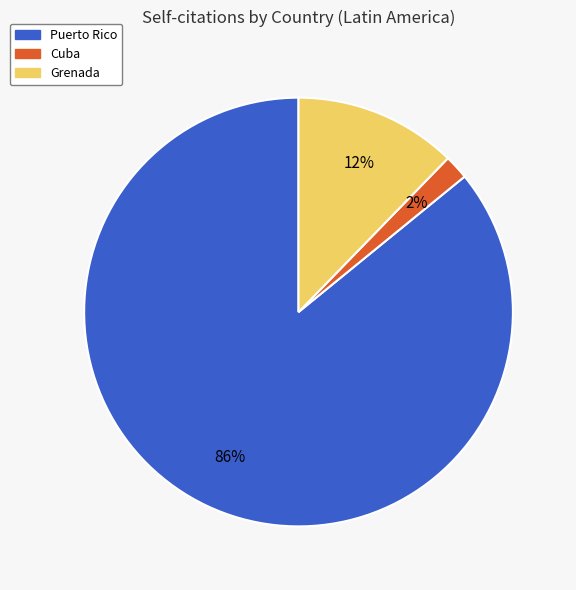

Which category has the biggest portion of the pie?

Puerto Rico